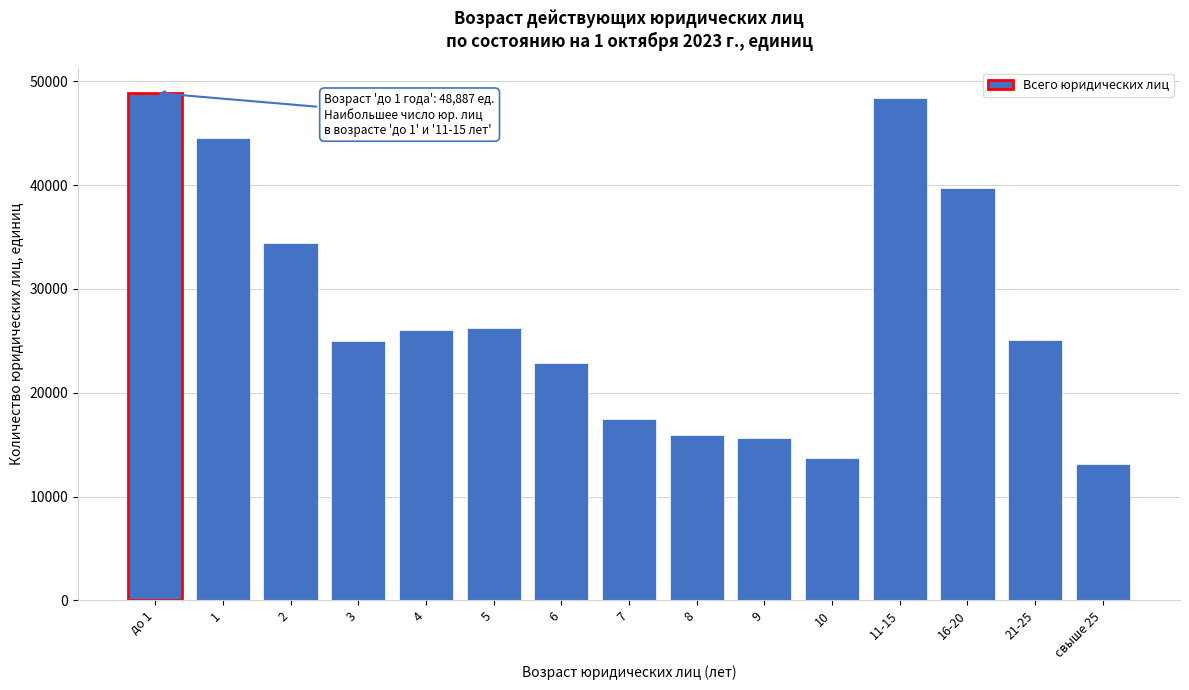

What is the difference between the values at 10 and 4?

12327